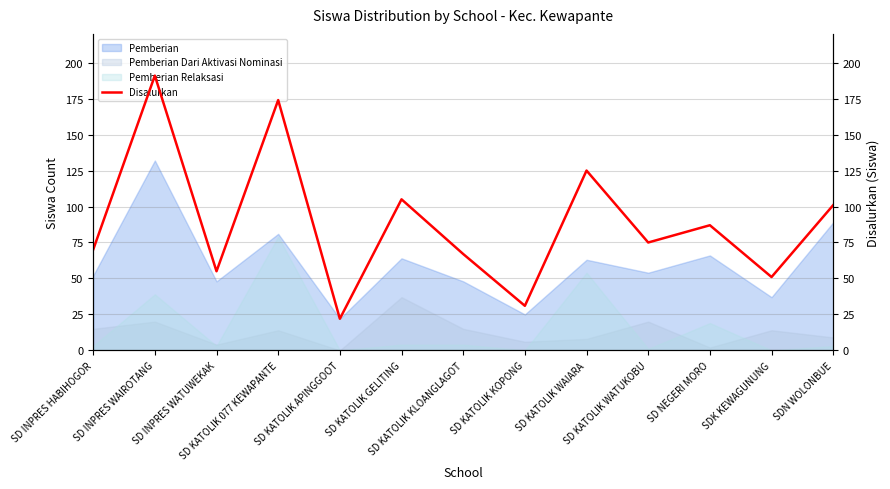

How many lines are shown in the chart?

1